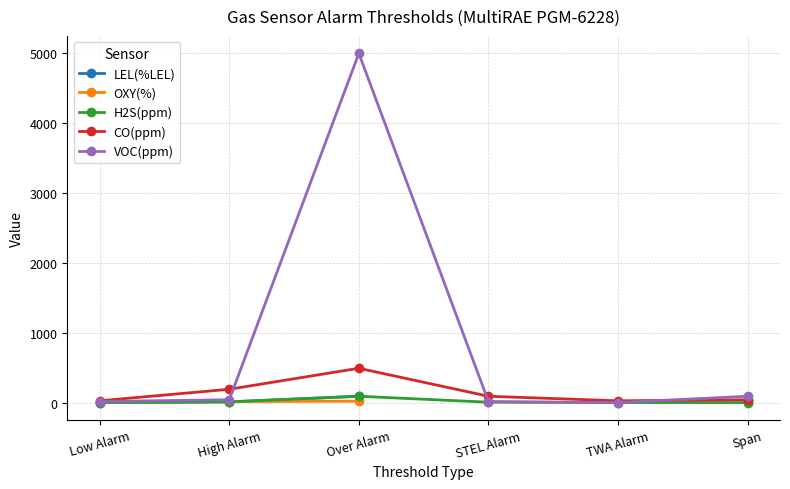

What is the spread (max minus min) of values at High Alarm?

180.0